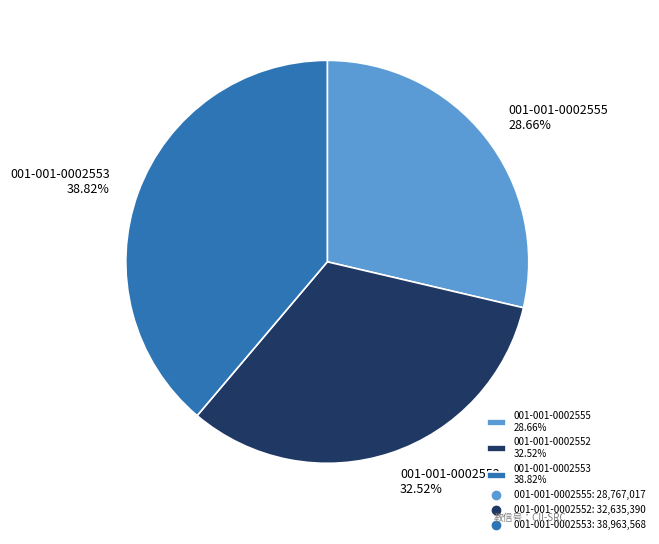

Is there a majority slice in this chart?

No